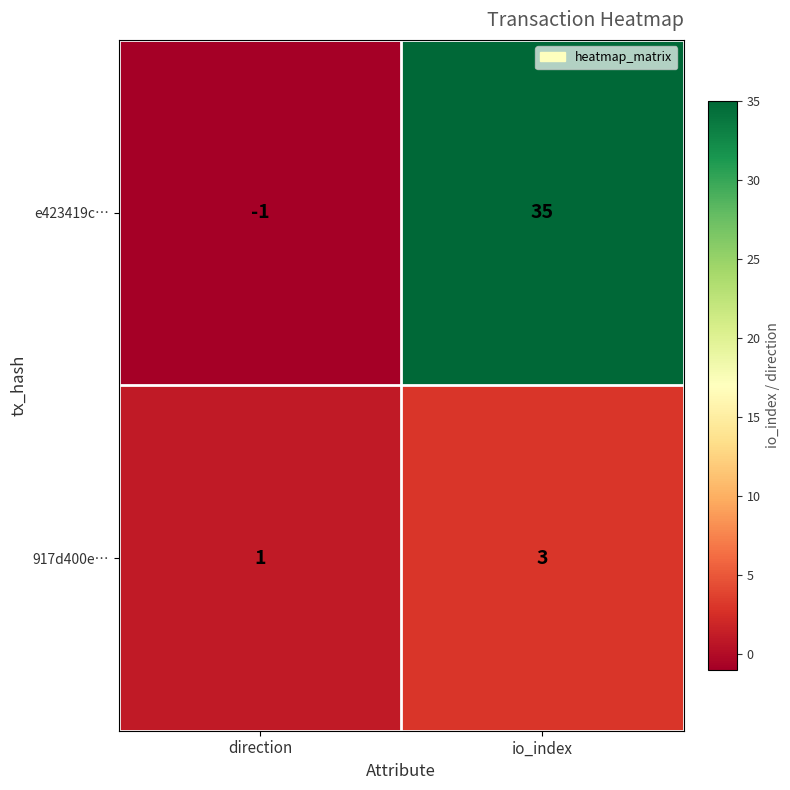

At which label is 917d400e… closest to 2?

direction